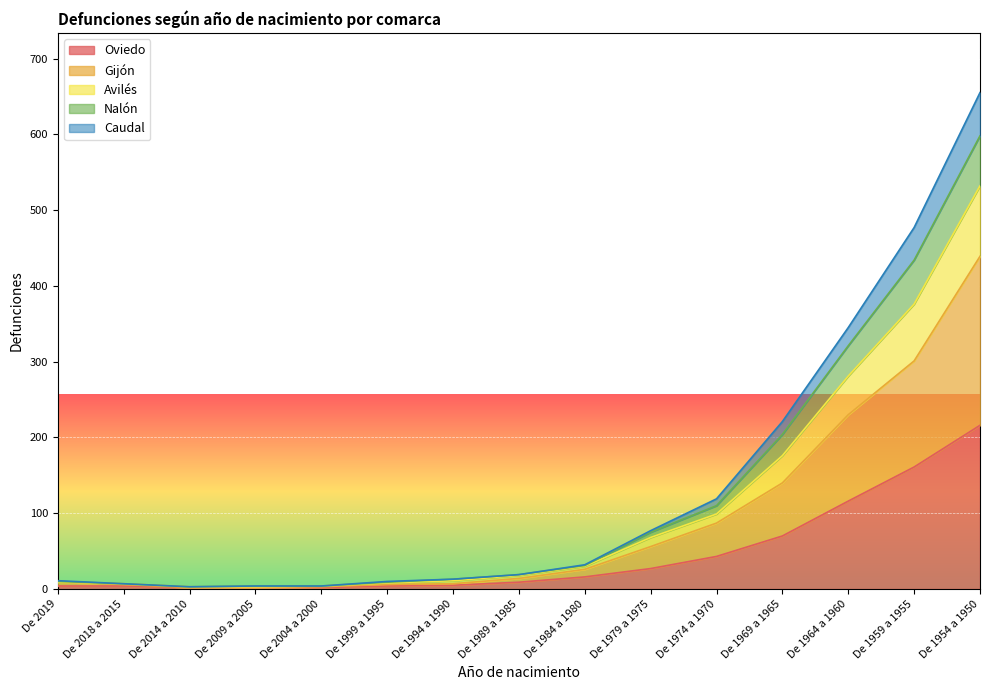

At which category does Nalón reach its first local valley?

De 2014 a 2010